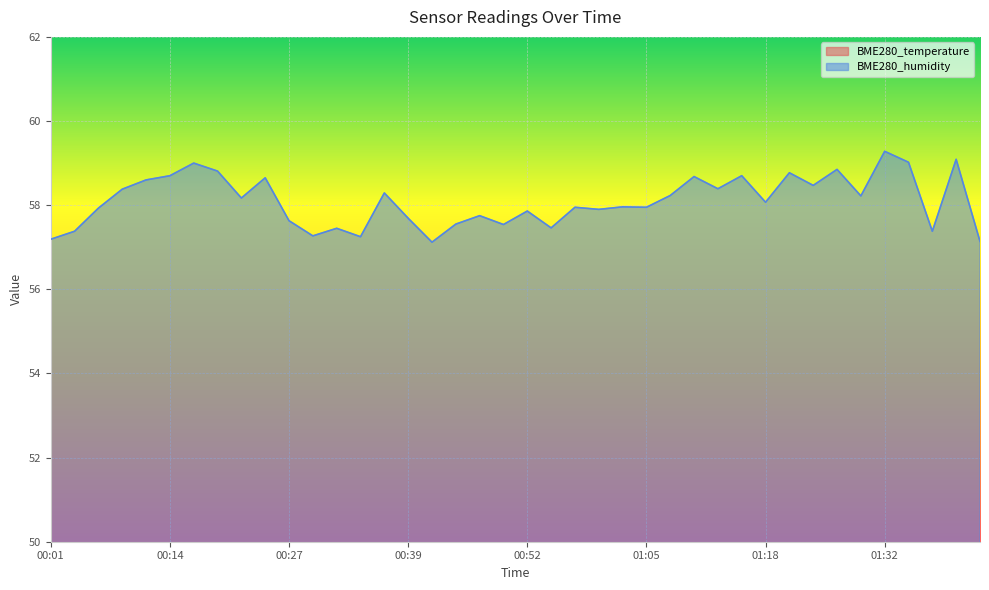

Read the BME280_temperature value at 00:22.

17.4